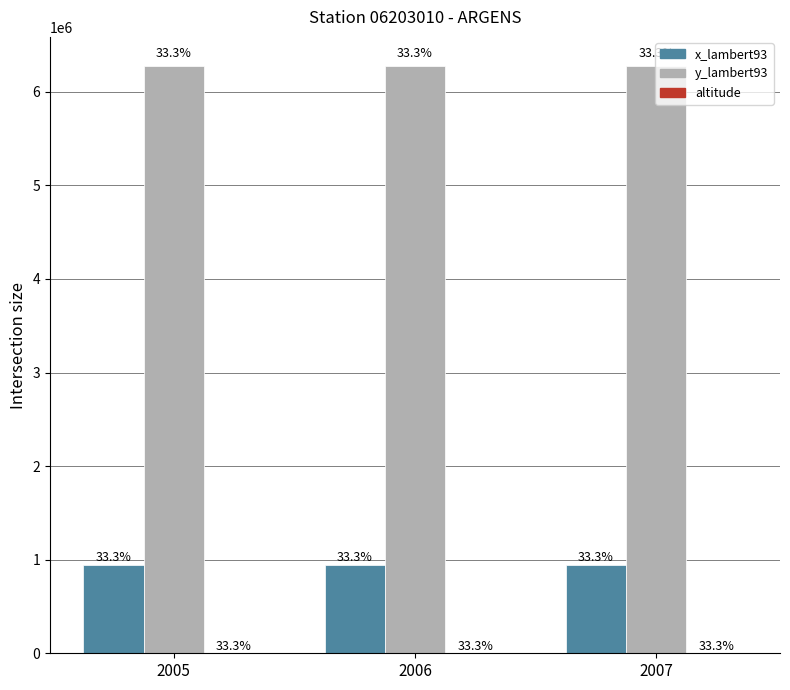

Does the chart contain stacked bars?

No